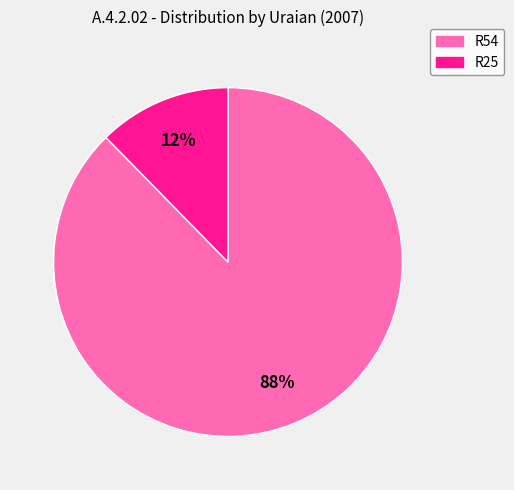

Does any single category account for the majority?

Yes